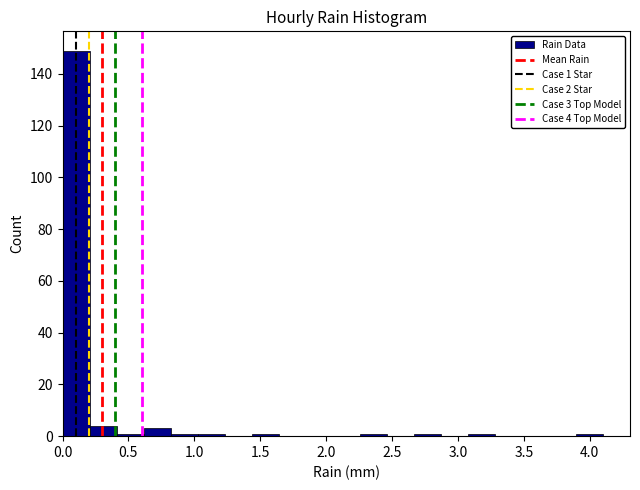

Over which range of the x-axis is the bar tallest?

0.000 to 0.205